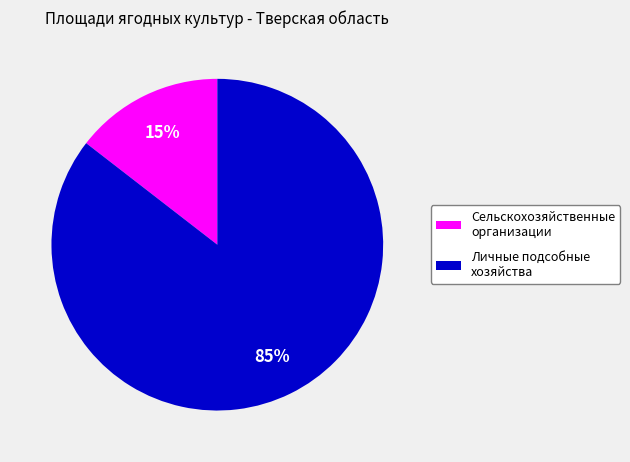

What is the majority slice?

Личные подсобные хозяйства